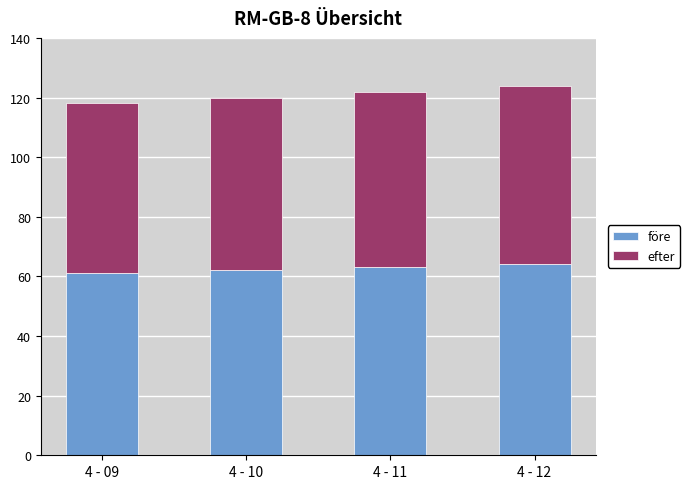

Does the chart contain any negative values?

No